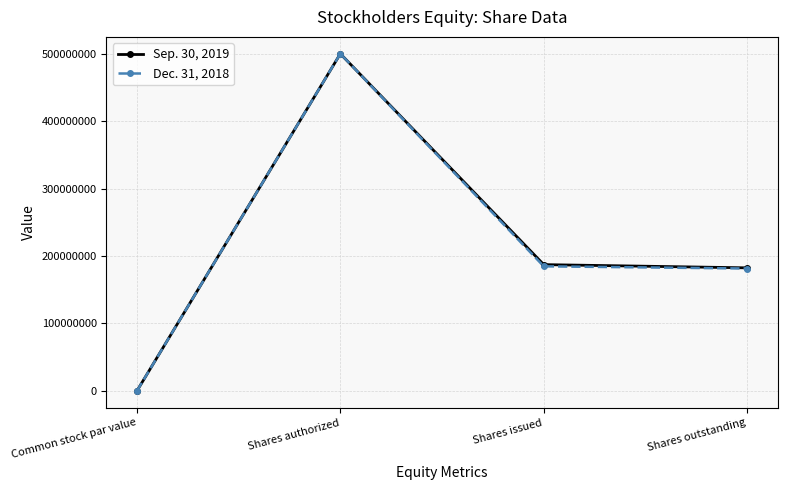

At which label does Sep. 30, 2019 reach its minimum?

Common stock par value